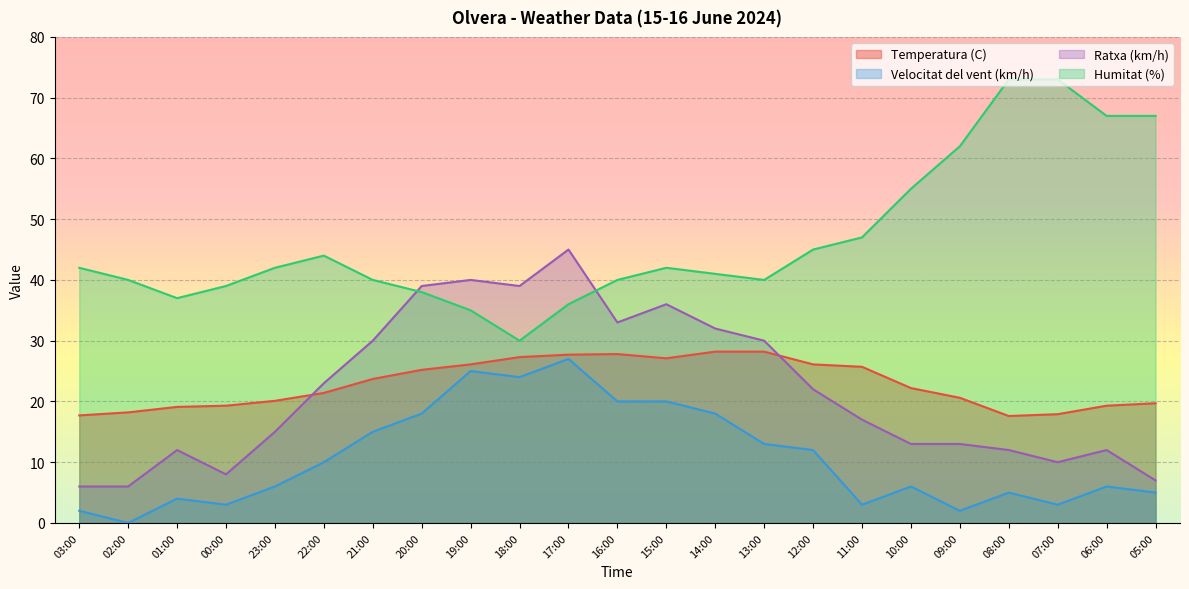

Rank the series by their maximum value, from lowest to highest.

Velocitat del vent (km/h), Temperatura (C), Ratxa (km/h), Humitat (%)